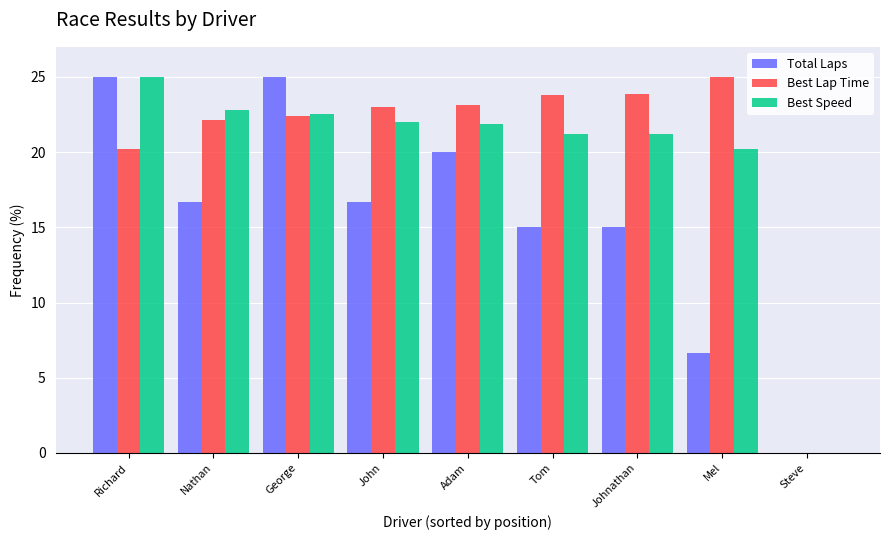

Is the value of Best Lap Time at Richard greater than the value of Total Laps at Steve?

Yes